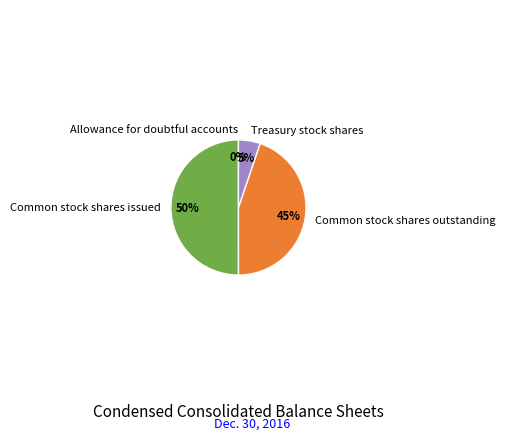

The Treasury stock shares slice represents 5% of the pie. True or false?

True